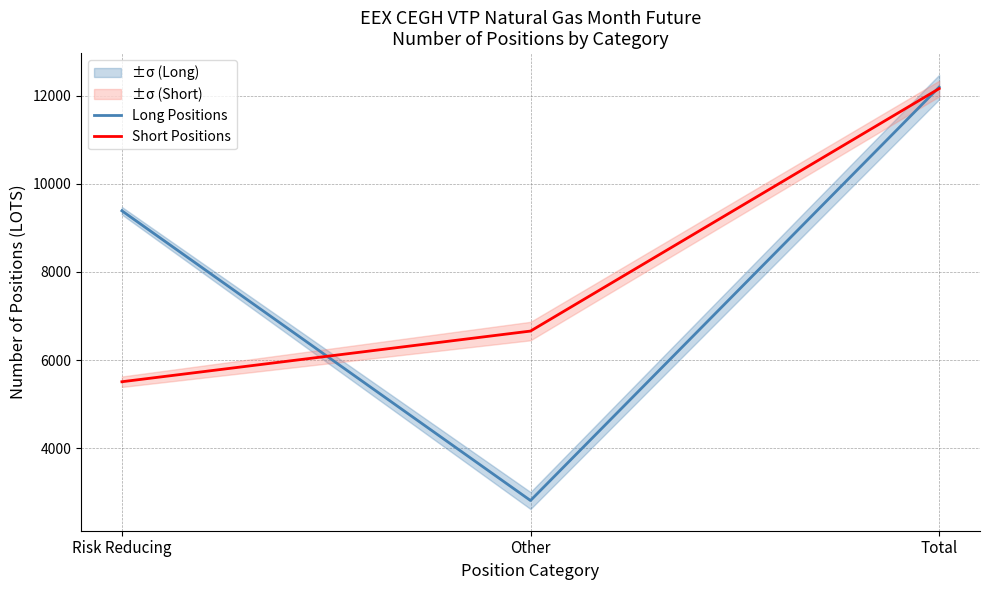

What is the total value across all series at Total?

24364